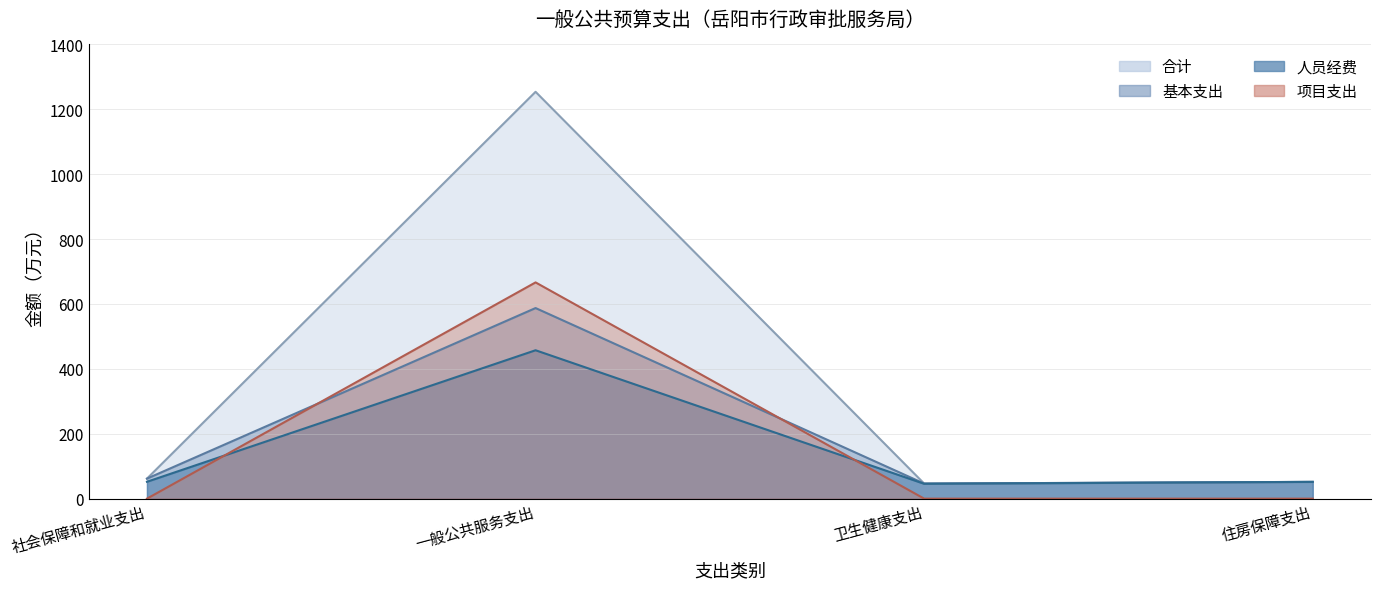

What is the difference between the second highest and second lowest values in the 基本支出 series?

10.1